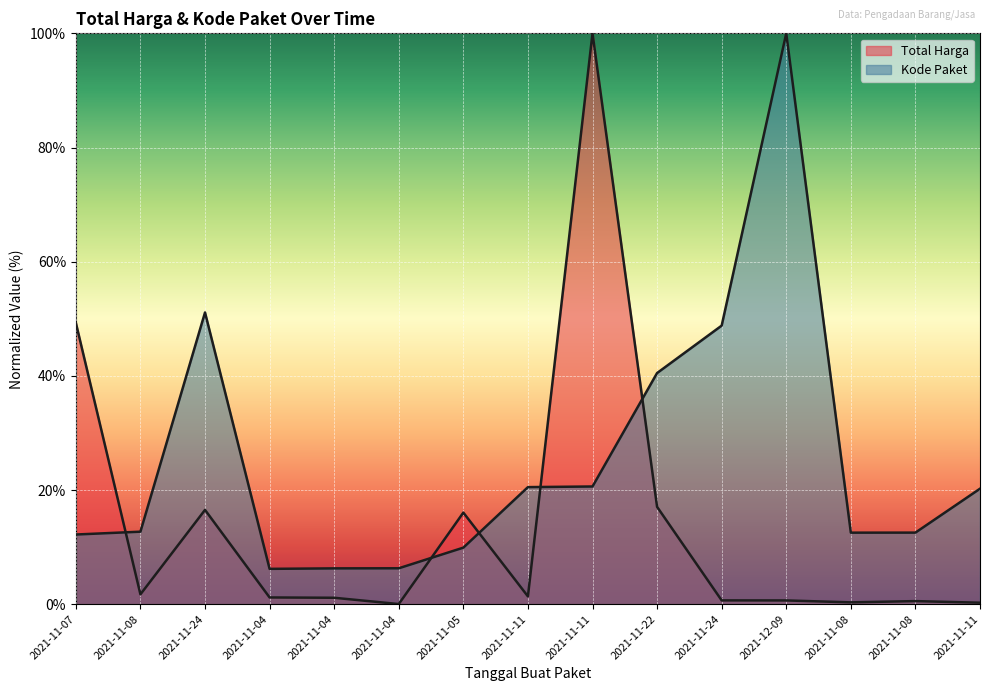

True or false: Total Harga and Kode Paket intersect in this chart.

True